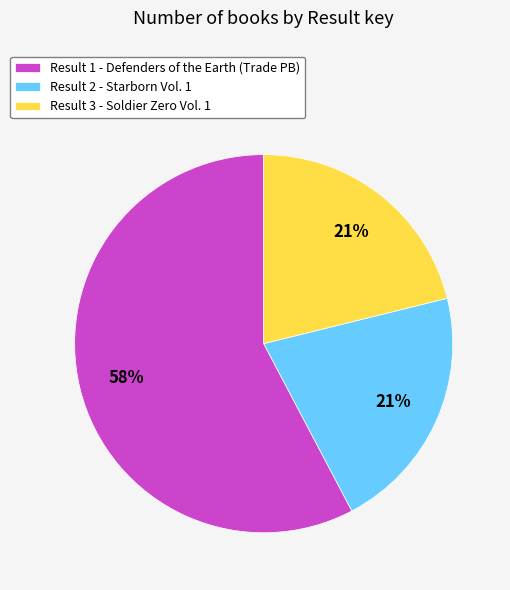

Count the number of slices in the pie.

3